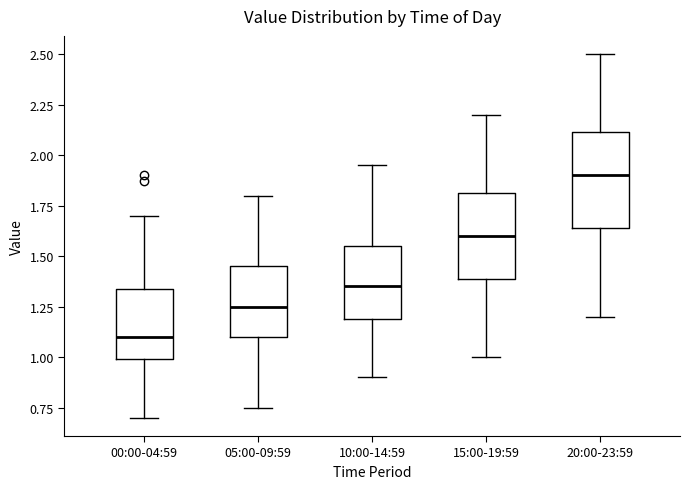

Reading left to right, transcribe this box plot: for each box, give where its median line is, the range the box spans, and where its two whiskers end, as read against the y-axis. The values are not printed on the chart, so give them approximately, as read against the axis.

00:00-04:59: median 1.10, box 1.00 to 1.35, whiskers 0.70 to 1.70
05:00-09:59: median 1.25, box 1.10 to 1.45, whiskers 0.75 to 1.80
10:00-14:59: median 1.35, box 1.20 to 1.55, whiskers 0.90 to 1.95
15:00-19:59: median 1.60, box 1.40 to 1.80, whiskers 1.00 to 2.20
20:00-23:59: median 1.90, box 1.65 to 2.10, whiskers 1.20 to 2.50